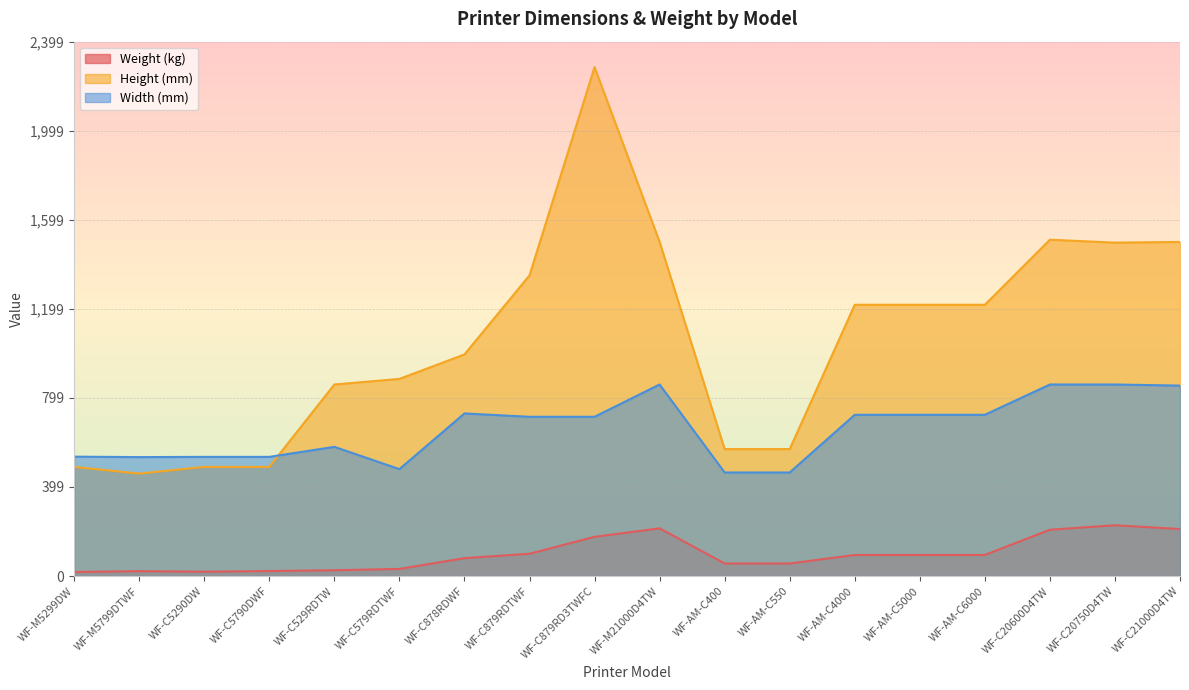

List the series in order of their peak value, highest first.

Height (mm), Width (mm), Weight (kg)